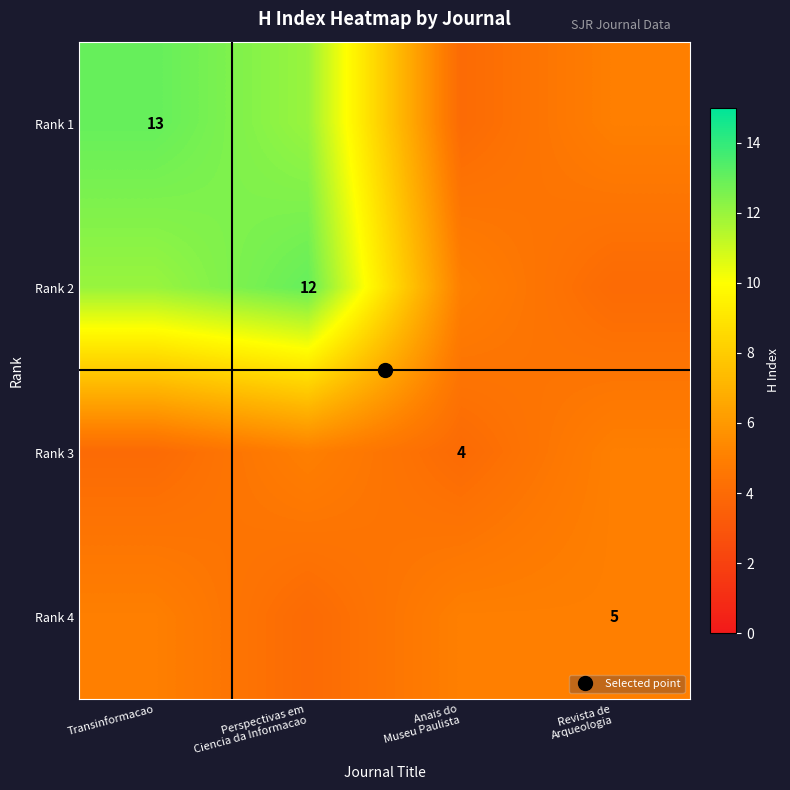

What is the spread (max minus min) of values at Transinformacao?

9